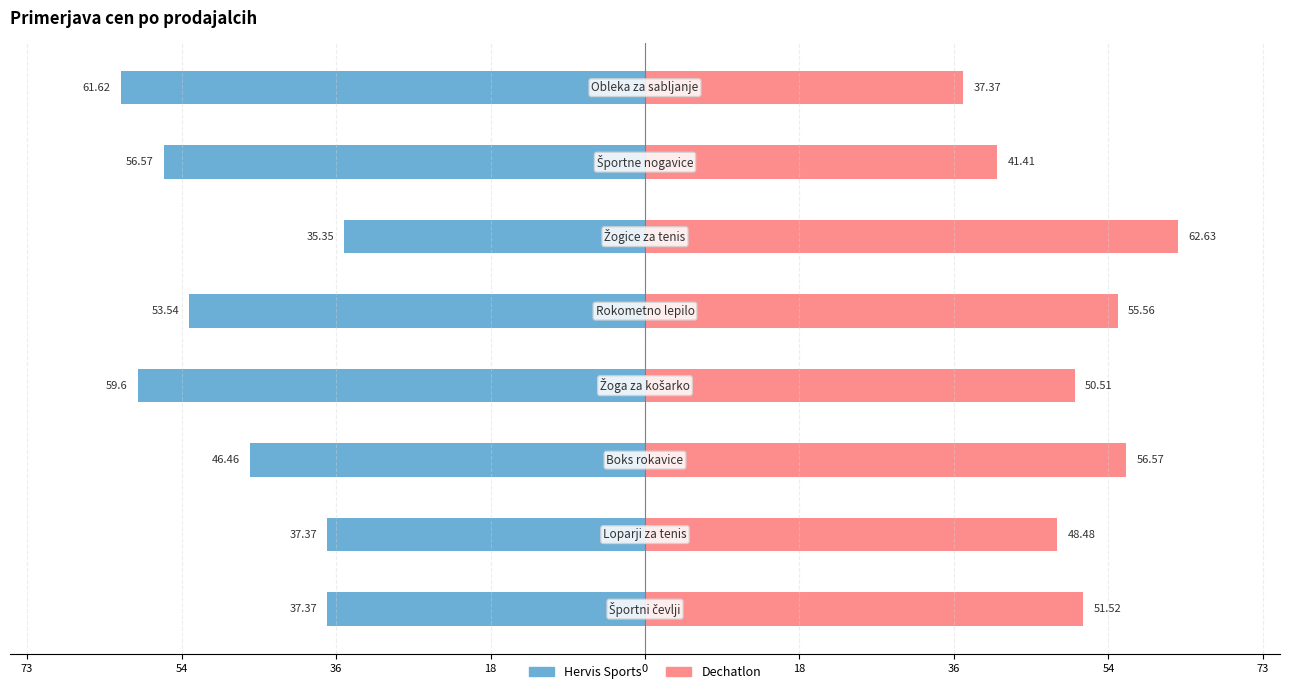

Between 73 and 18, which series saw the biggest shift?

Hervis Sports